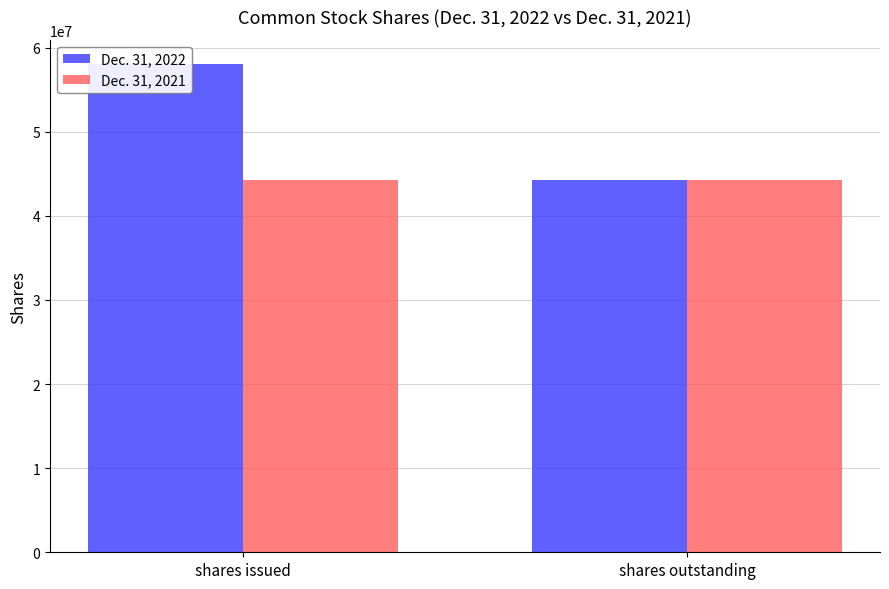

Is the value of Dec. 31, 2021 at shares outstanding greater than the value of Dec. 31, 2022 at shares issued?

No